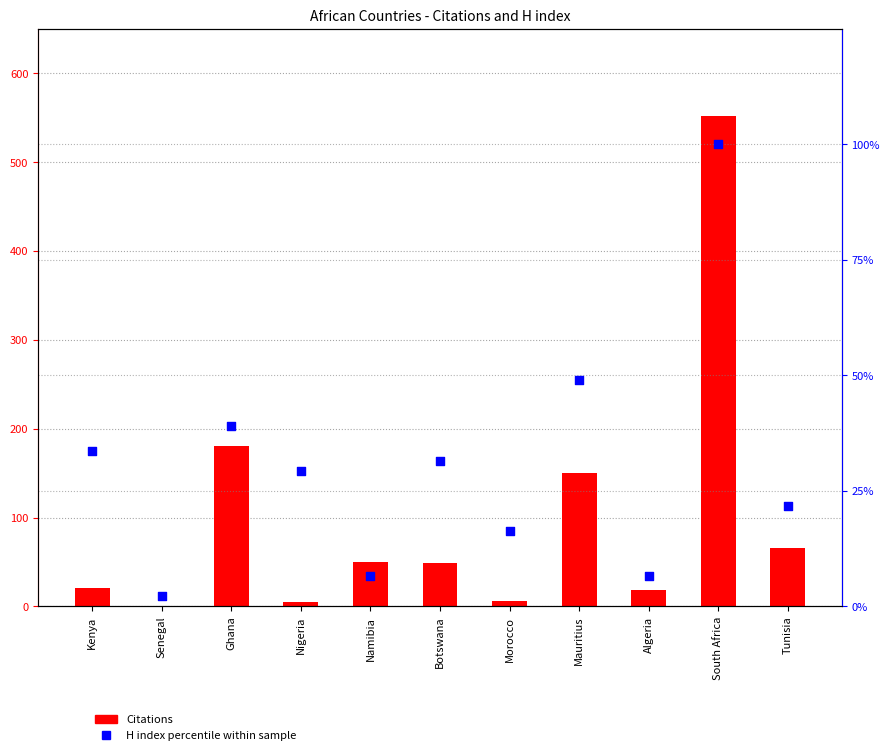

At which category is the sum across all series the highest?

South Africa